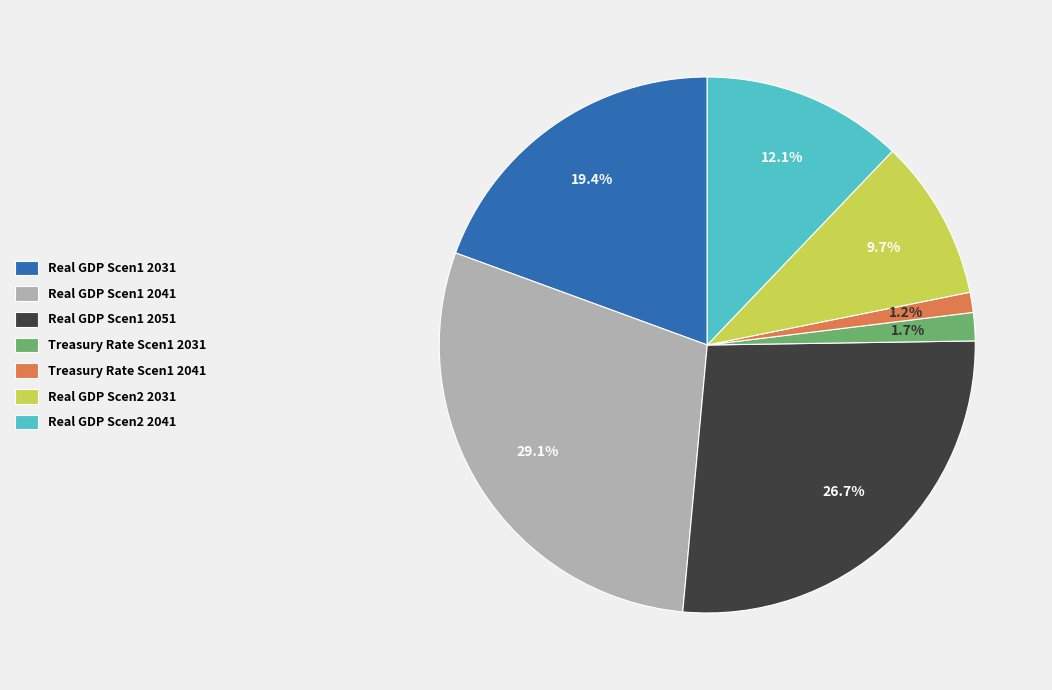

How many segments does this pie chart have?

7